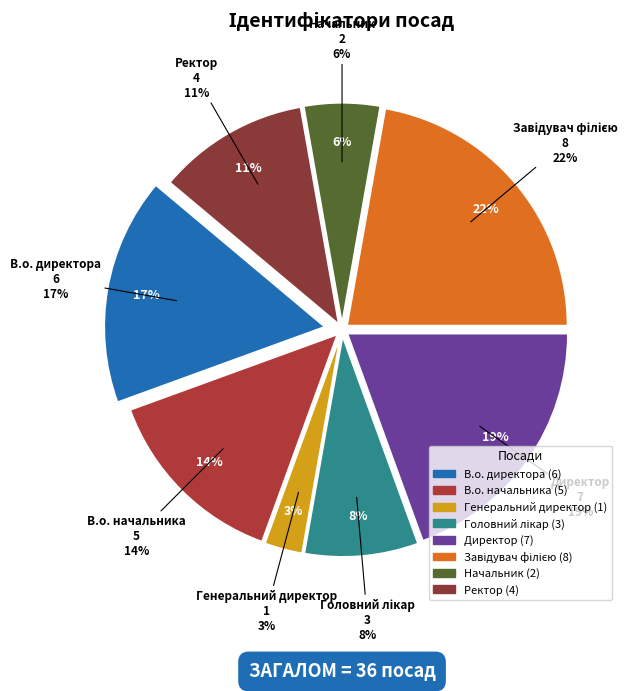

Which slice is the smallest?

Генеральний директор